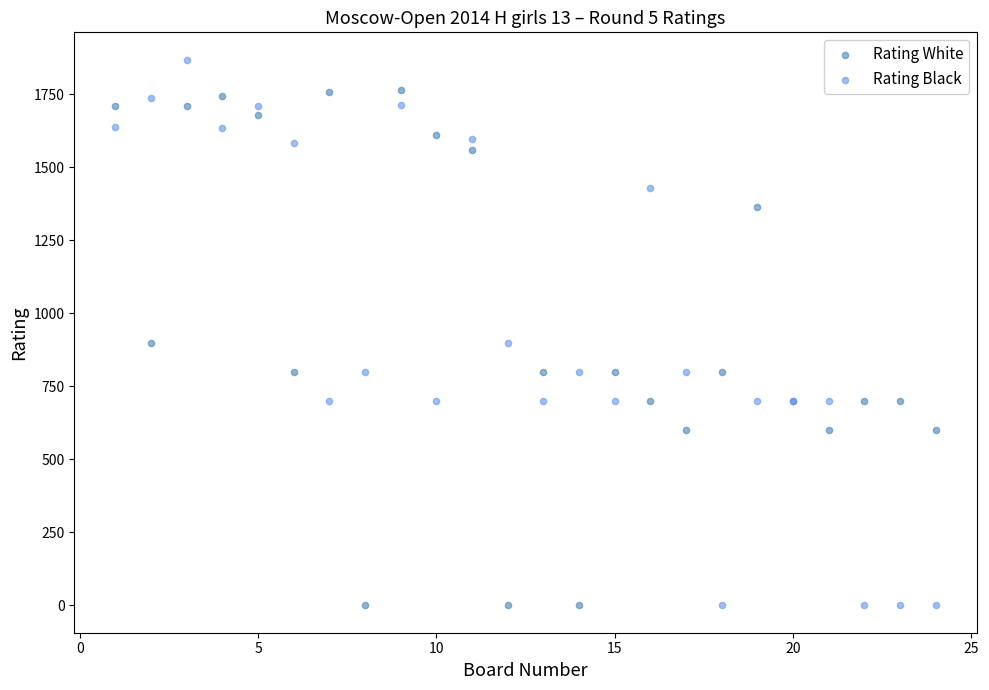

What are all the series names shown in the legend?

Rating White, Rating Black